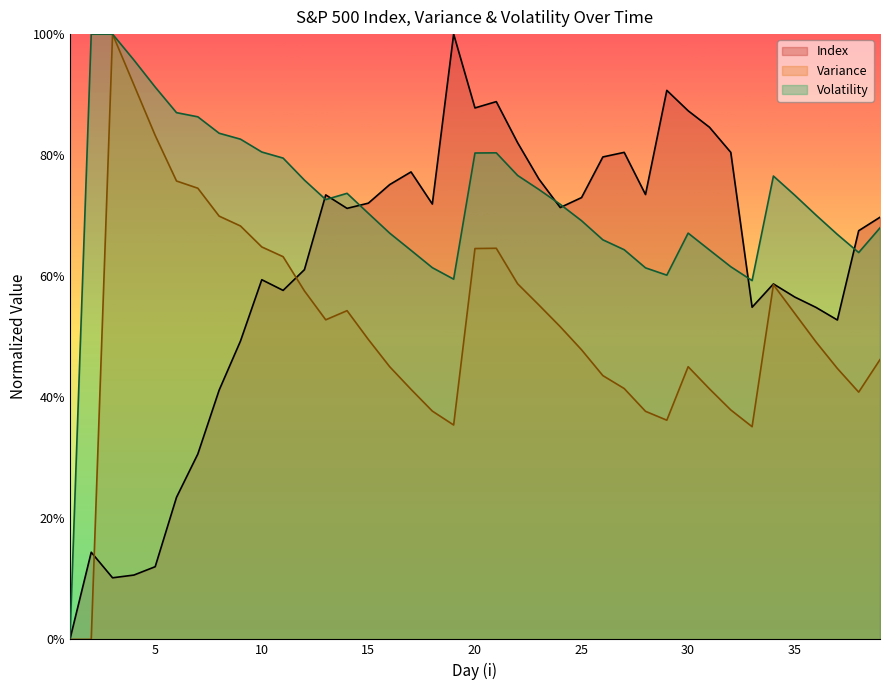

True or false: Variance and Volatility cross at least once.

False